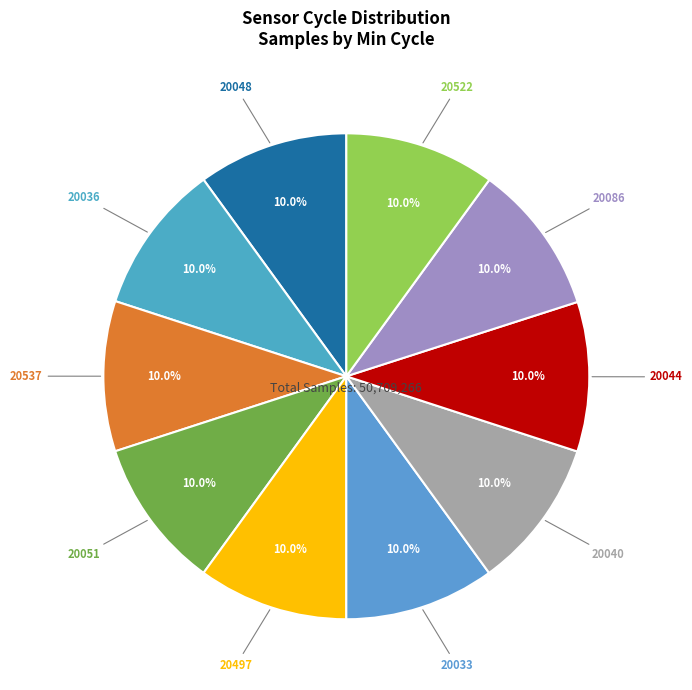

To the nearest percent, what is the average slice percentage?

10%